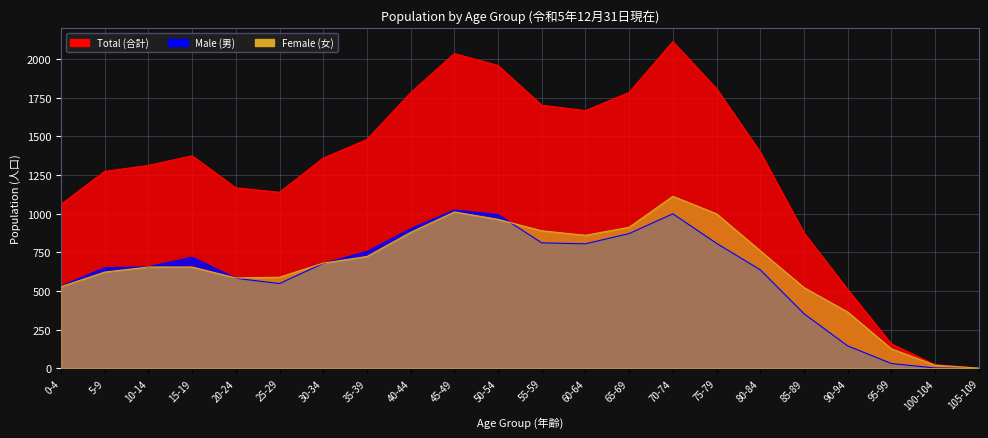

Rank the categories by Total (合計) value from lowest to highest.

105-109, 100-104, 95-99, 90-94, 85-89, 0-4, 25-29, 20-24, 5-9, 10-14, 30-34, 15-19, 80-84, 35-39, 60-64, 55-59, 40-44, 65-69, 75-79, 50-54, 45-49, 70-74